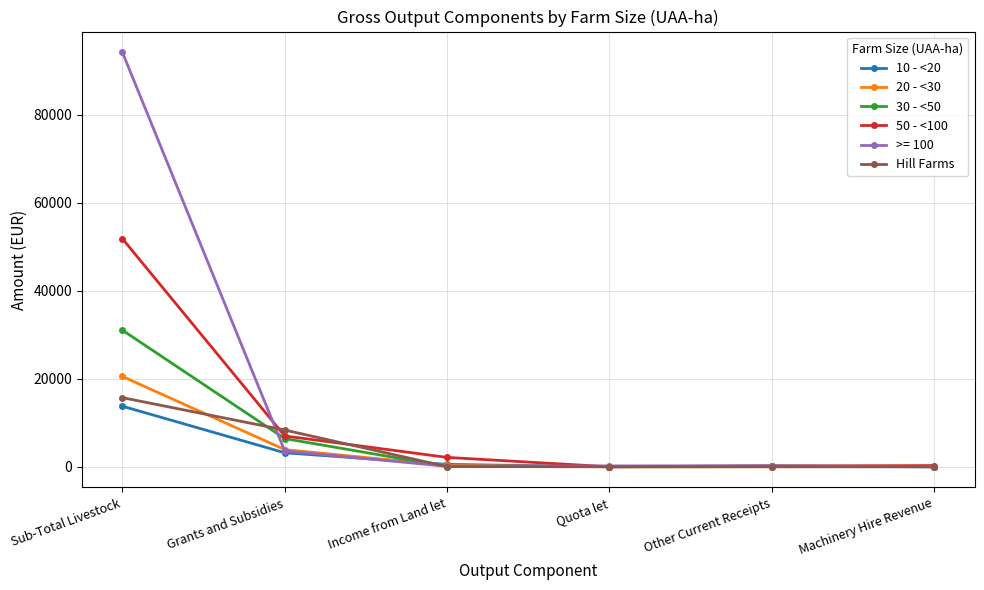

Does the chart display data point markers on the line(s)?

Yes